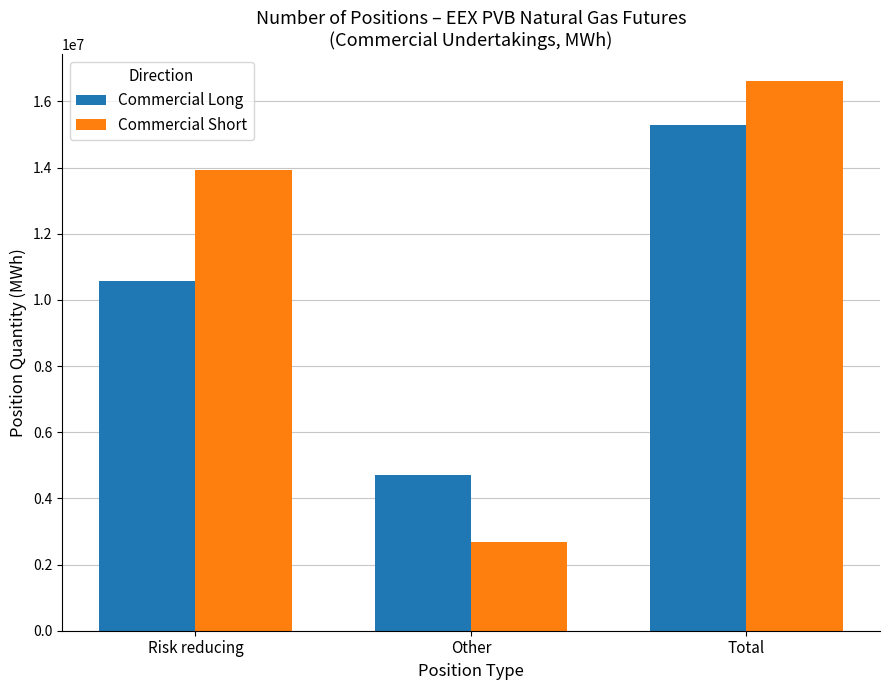

Is it true that Commercial Long equals 4705290 at Other?

True